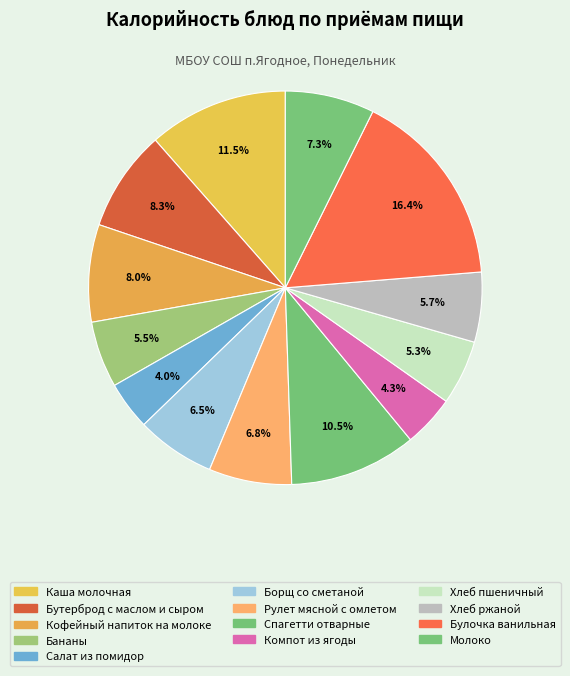

How many slices are in this pie chart?

13